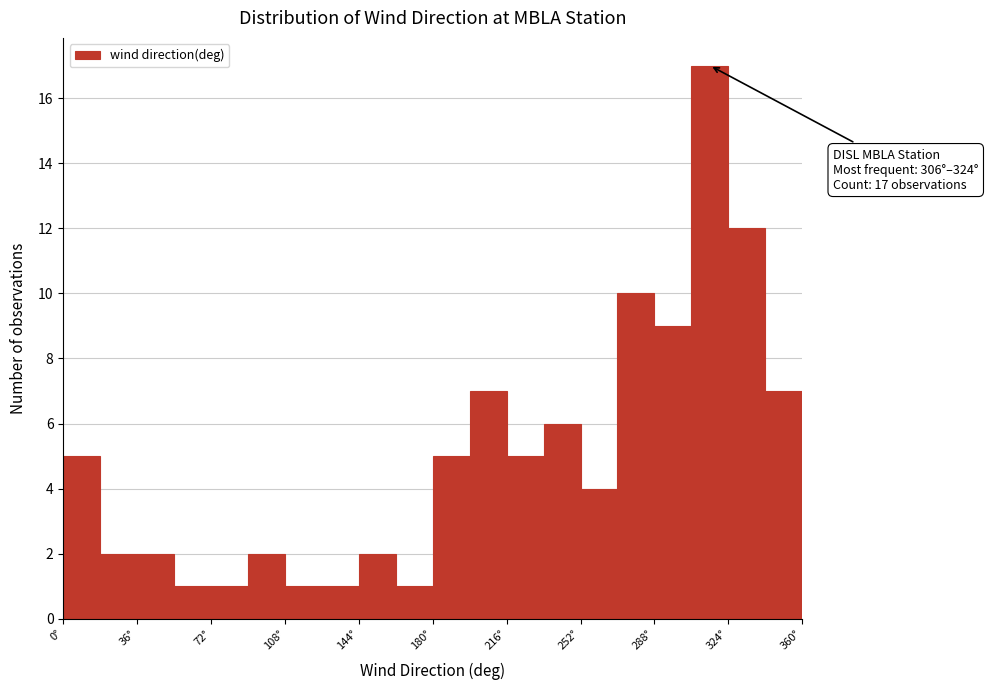

Around what value on the x-axis is the tallest bar? Give the approximate position of its centre, as read against the axis.

315